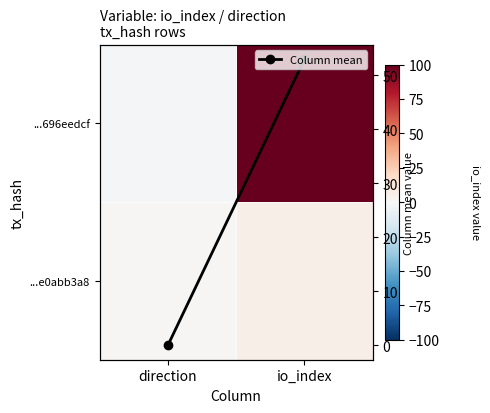

True or false: ...696eedcf has a value of -1 at direction.

True